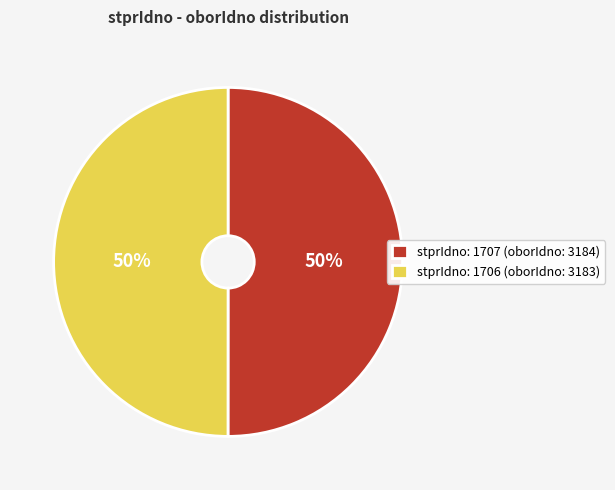

The stprIdno: 1707 (oborIdno: 3184) slice represents 57% of the pie. True or false?

False